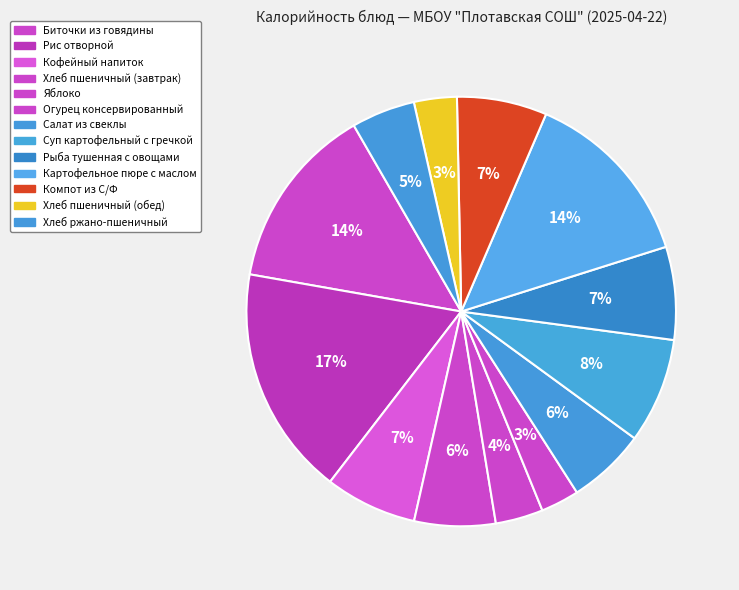

Which category has the biggest portion of the pie?

Рис отворной